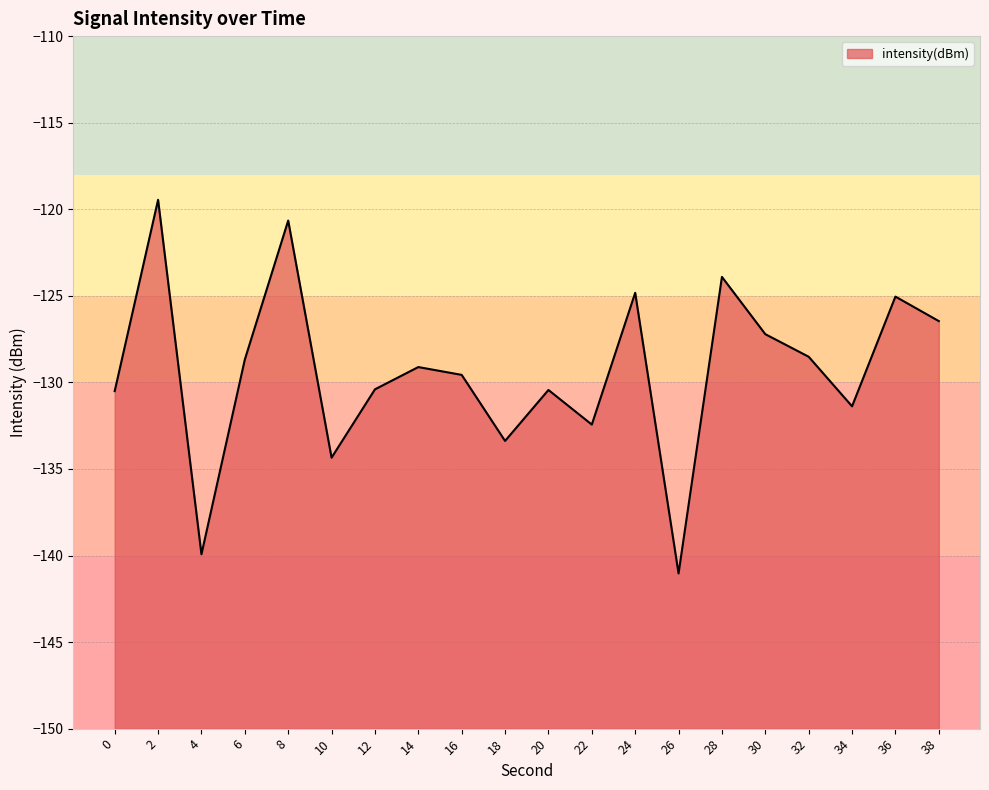

Where is the first local maximum?

2